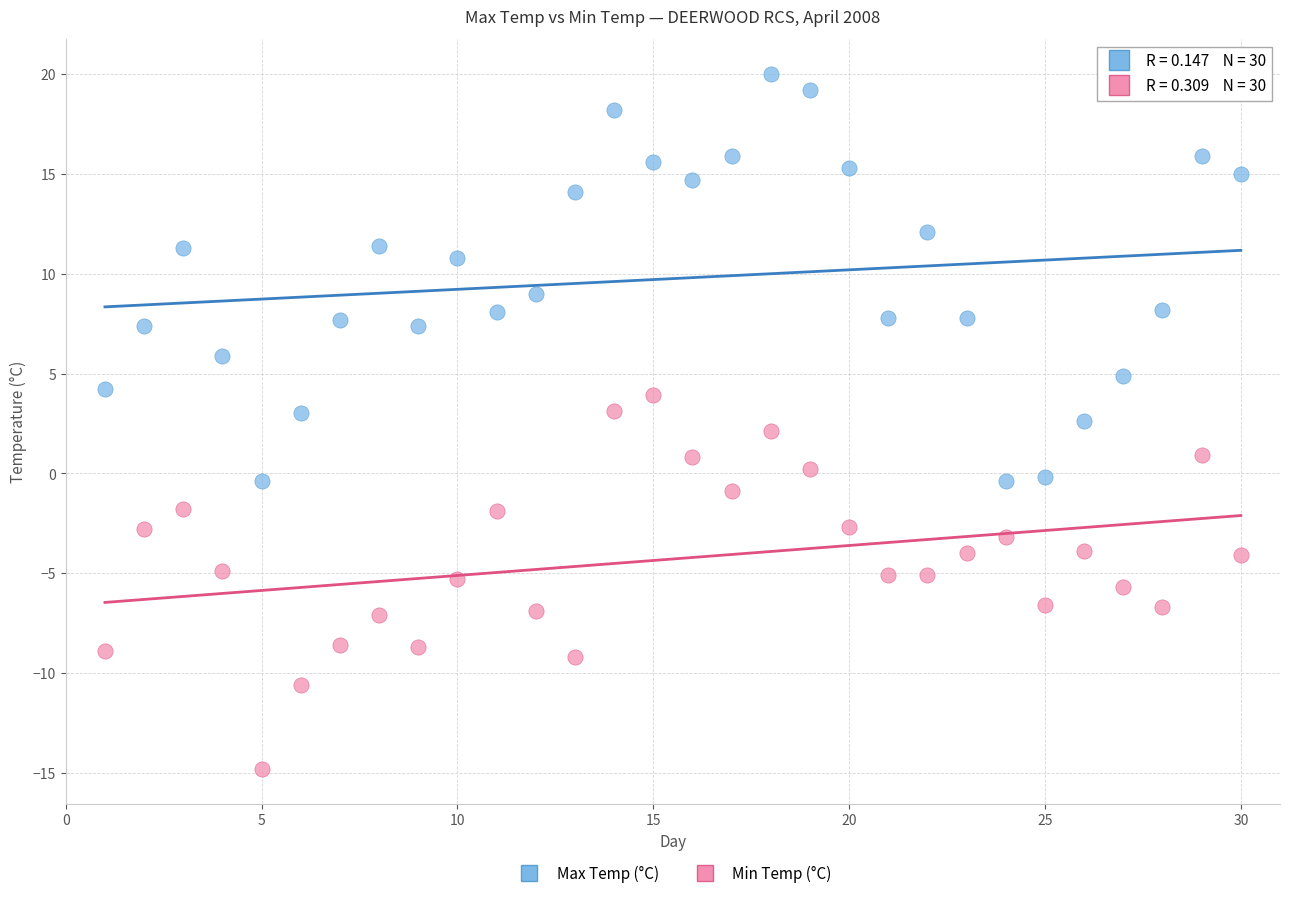

What is the X range (max minus min) for the scatter plot?

29.0